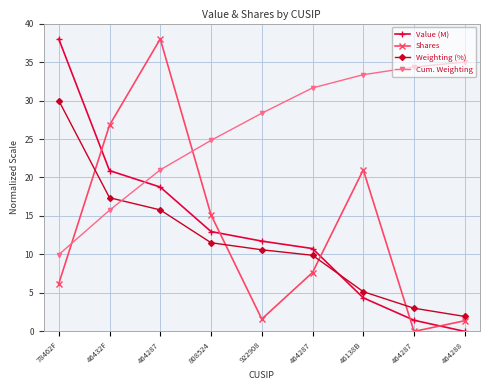

How many values in the Cum. Weighting series exceed 28?

5